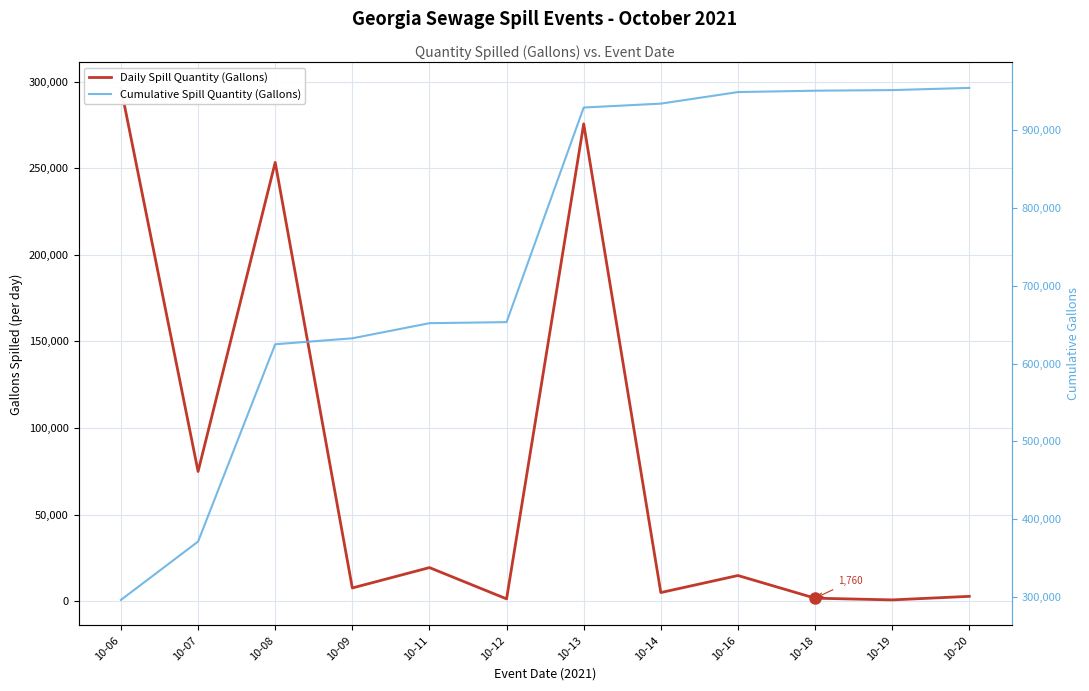

List the series in order of their overall mean, lowest first.

Daily Spill Quantity (Gallons), Cumulative Spill Quantity (Gallons)